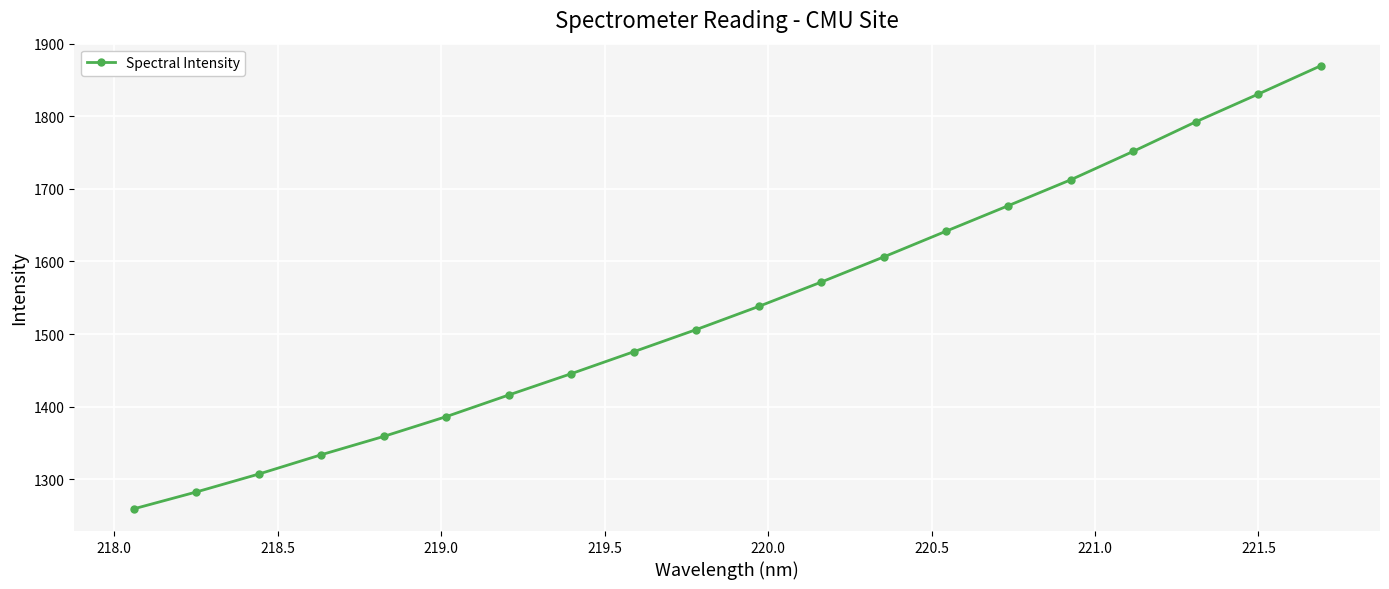

What is the difference between the maximum and minimum values?

610.4